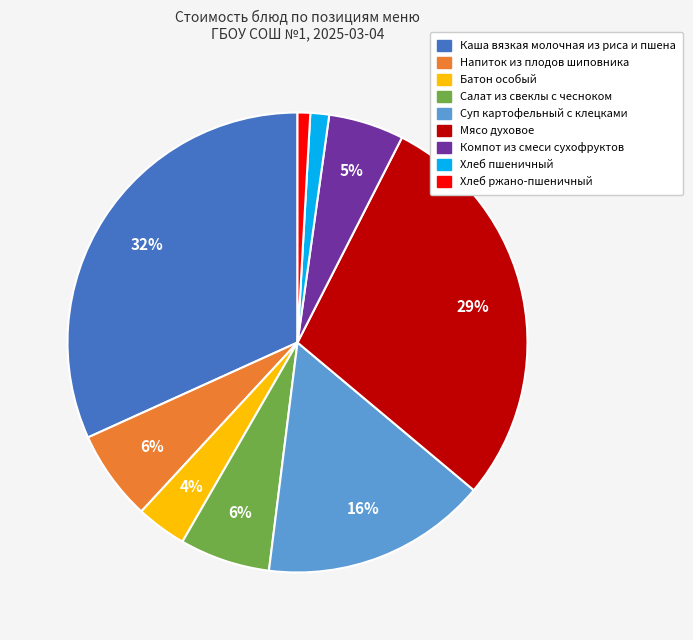

What percentage is the Каша вязкая молочная из риса и пшена slice, to the nearest percent?

32%